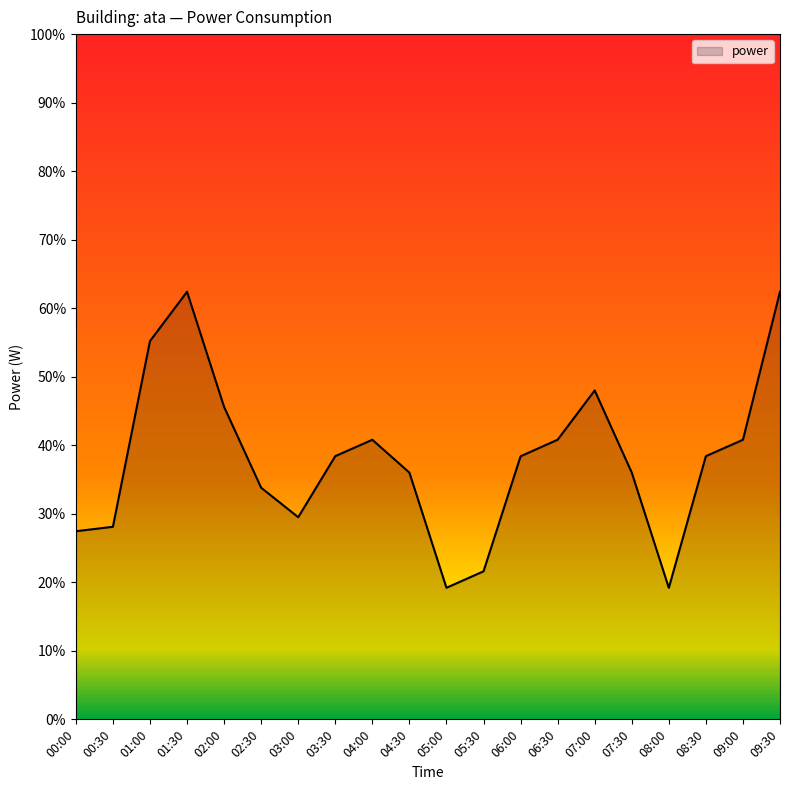

What is the difference between the maximum and minimum values?

43.2